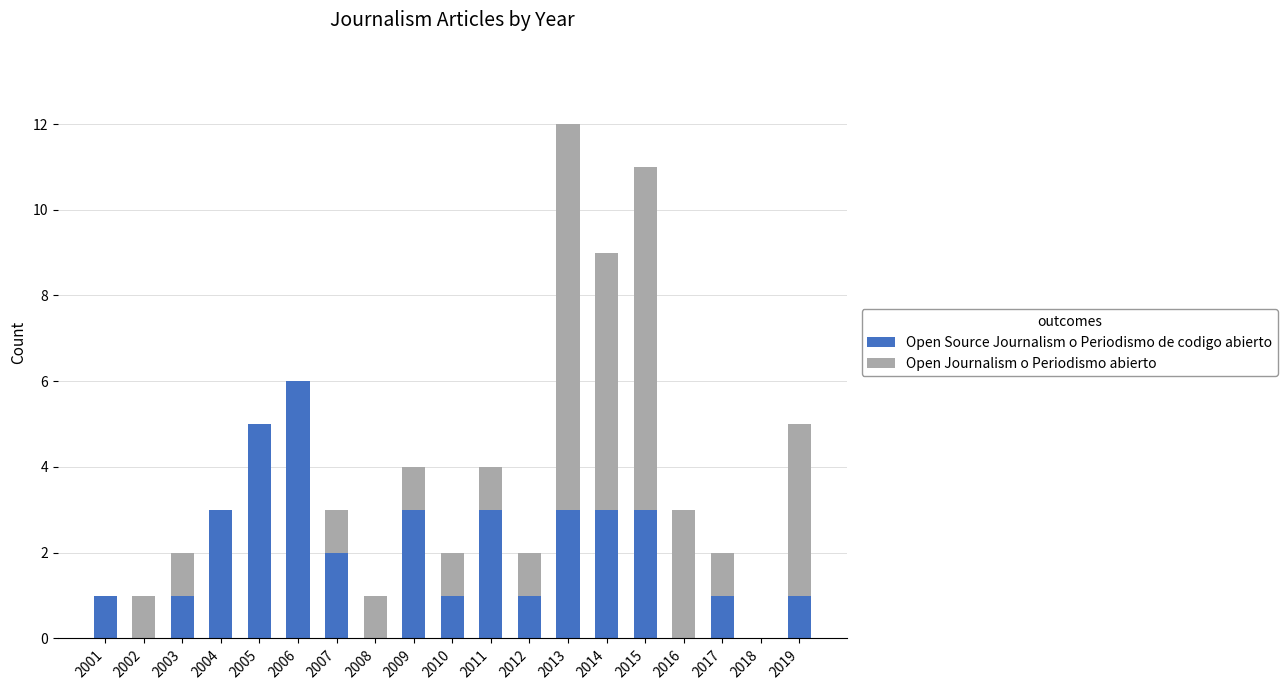

The Open Source Journalism o Periodismo de codigo abierto series shows 5 at 2004. True or false?

False